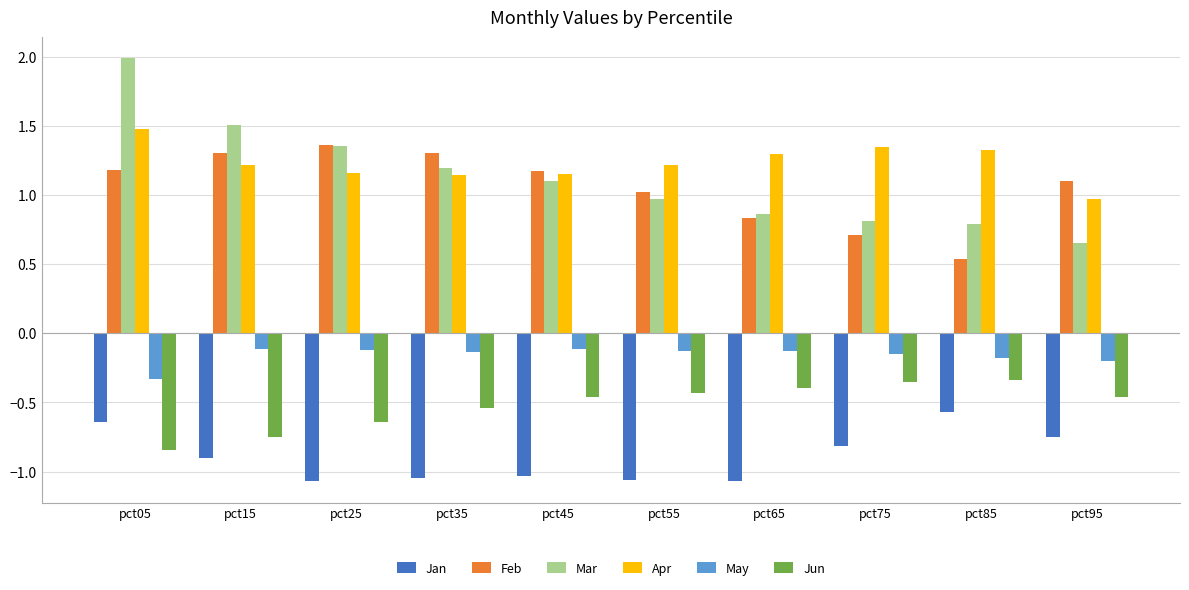

Which label corresponds to the largest value in the chart?

pct05